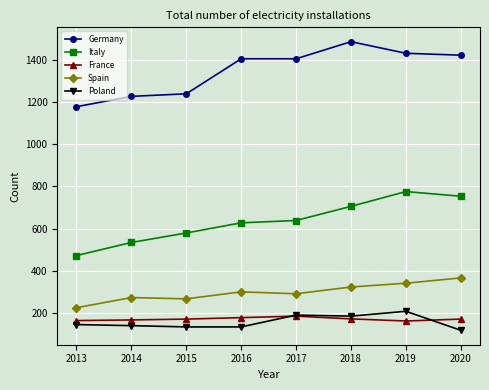

What is the spread (max minus min) of values at 2014?

1086